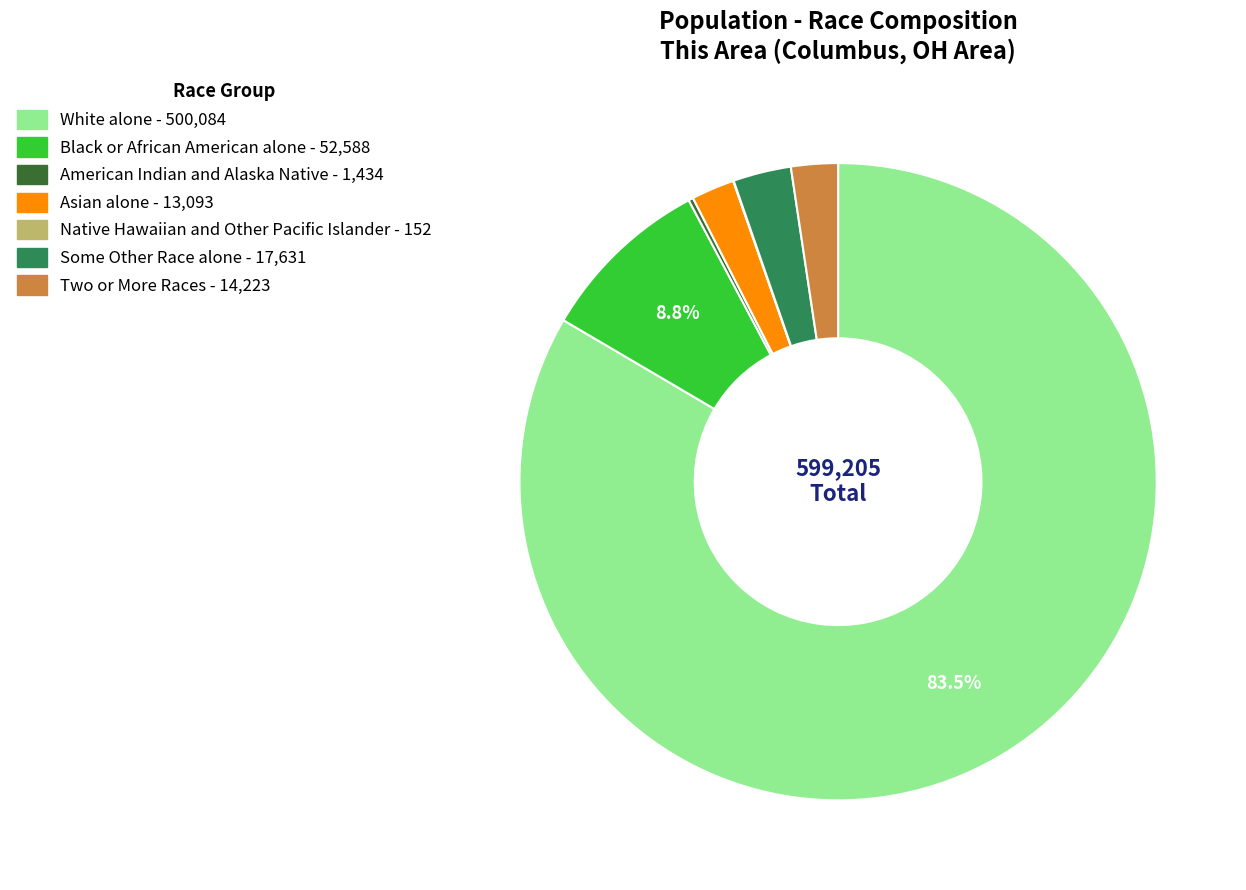

Is the sum of White alone and Some Other Race alone greater than half?

Yes